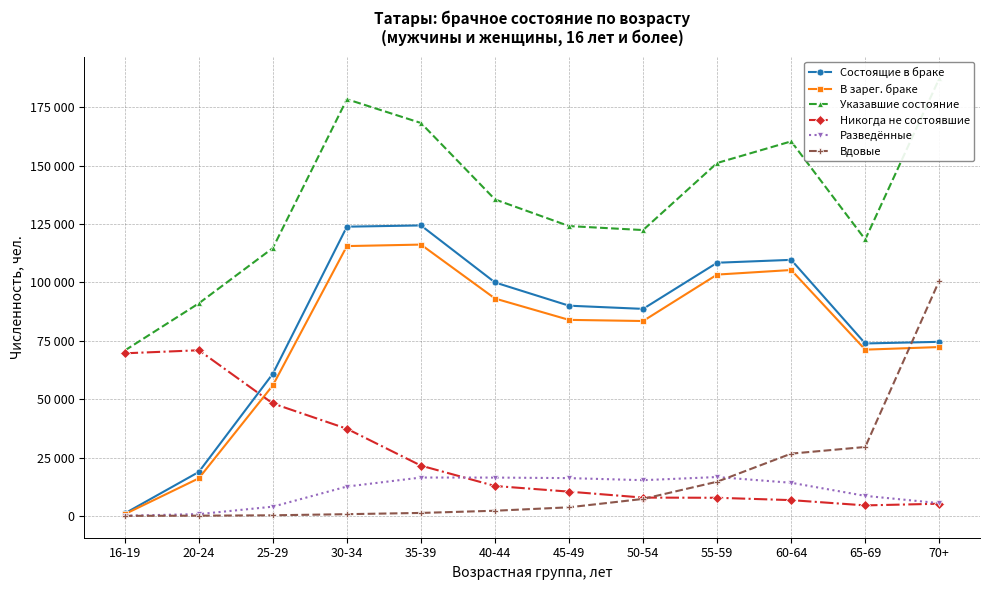

Between 30-34 and 65-69, which series saw the biggest shift?

Указавшие состояние